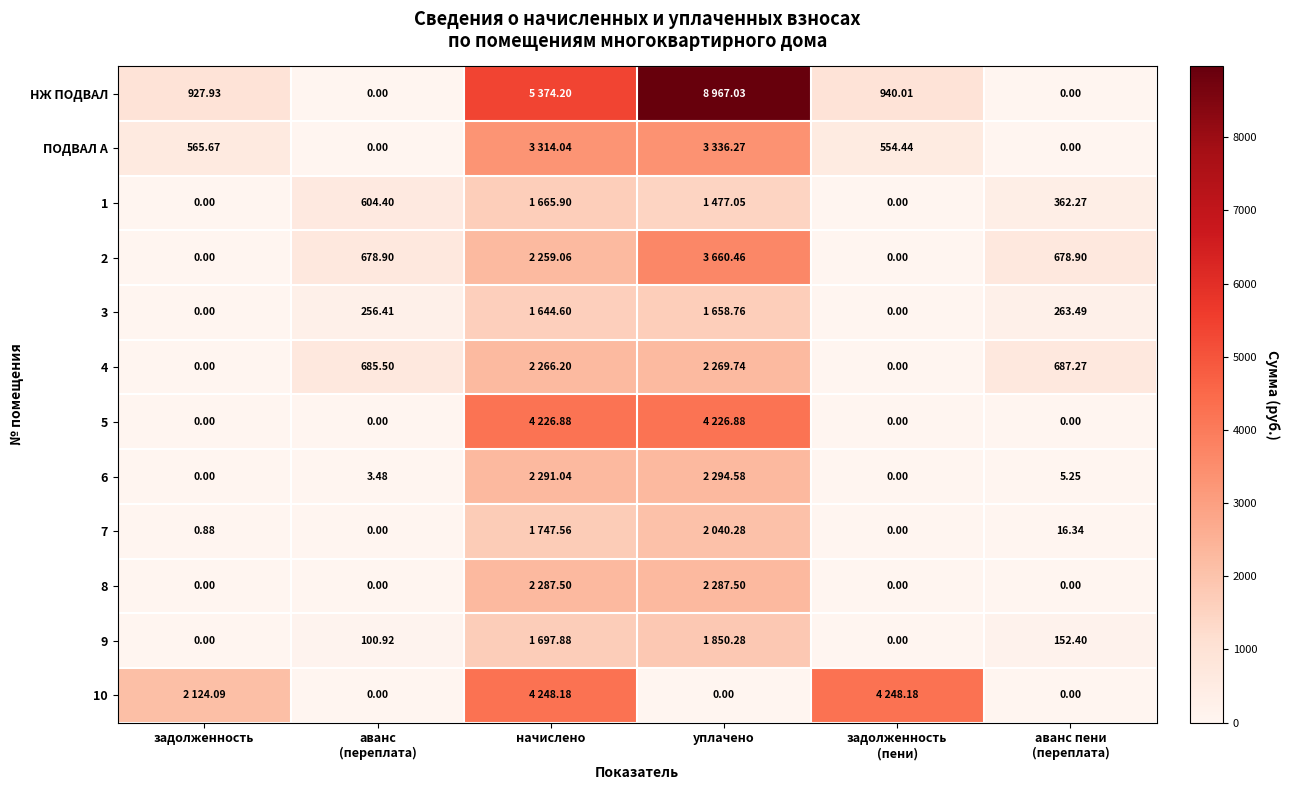

Which category has the highest value in the 4 series?

уплачено